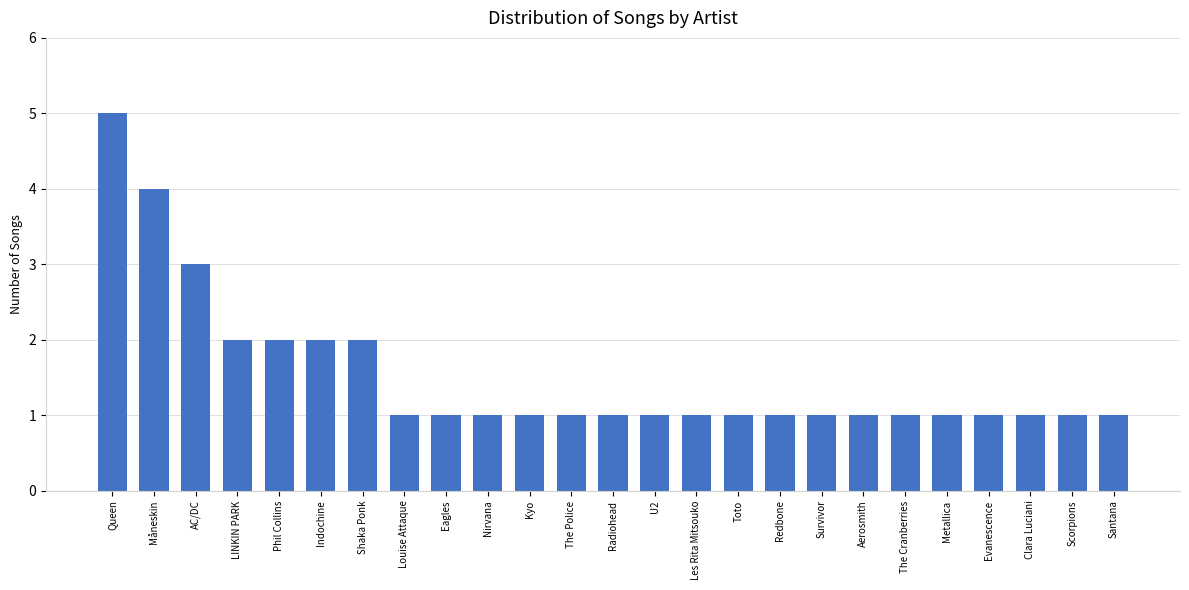

Count the number of categories in the chart.

25